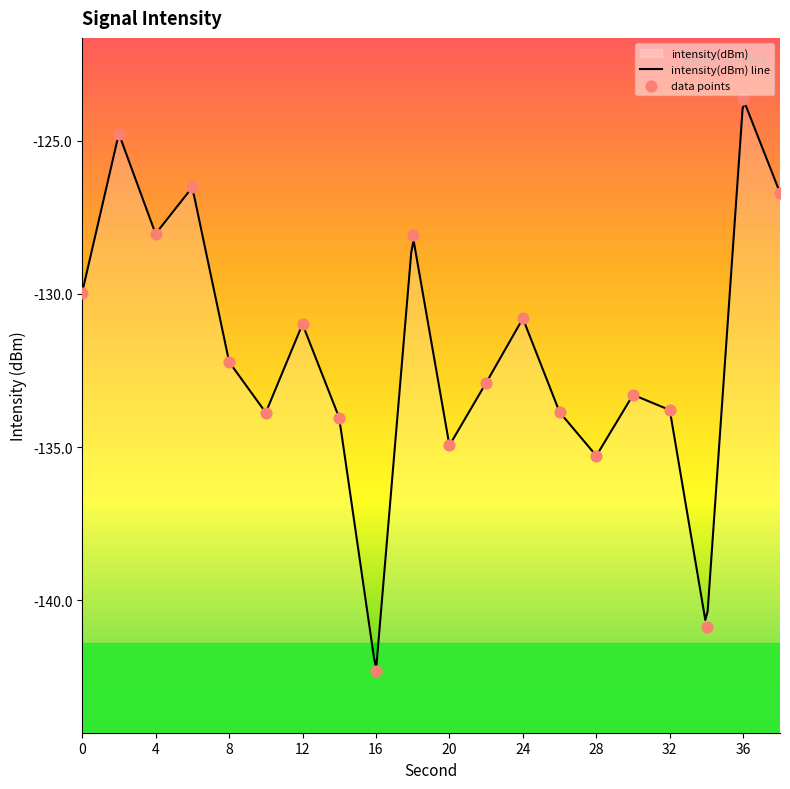

What is the change in value from 0 to 28?

-5.3